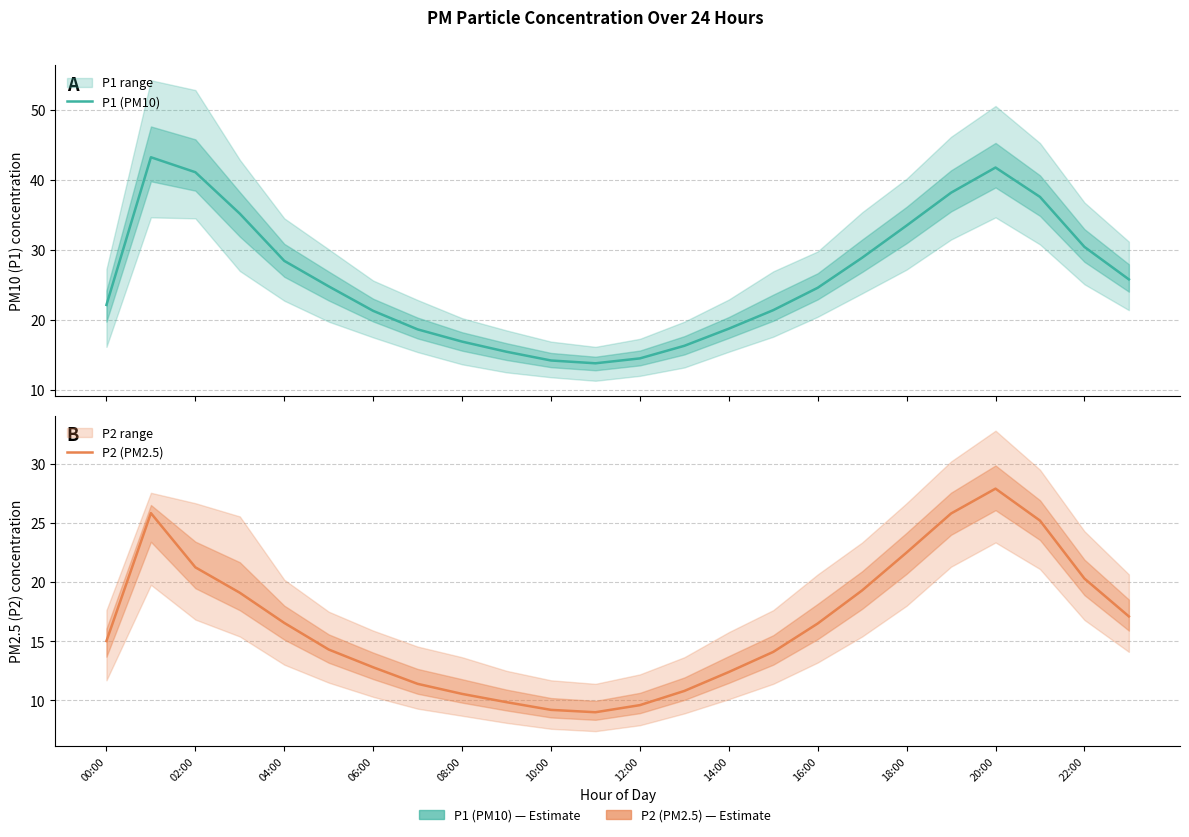

In P2 (PM2.5), how many points are higher than both neighbors (excluding endpoints)?

2